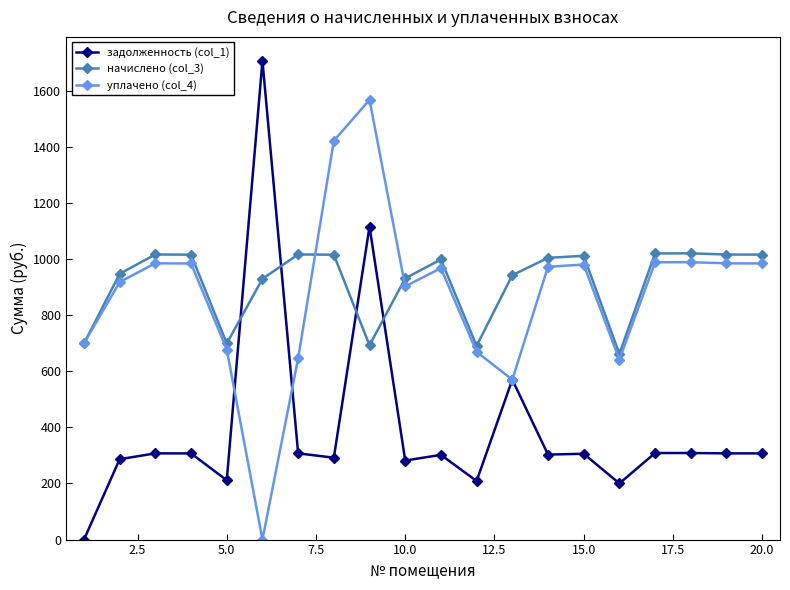

List the series in order of their peak value, lowest first.

начислено (col_3), уплачено (col_4), задолженность (col_1)